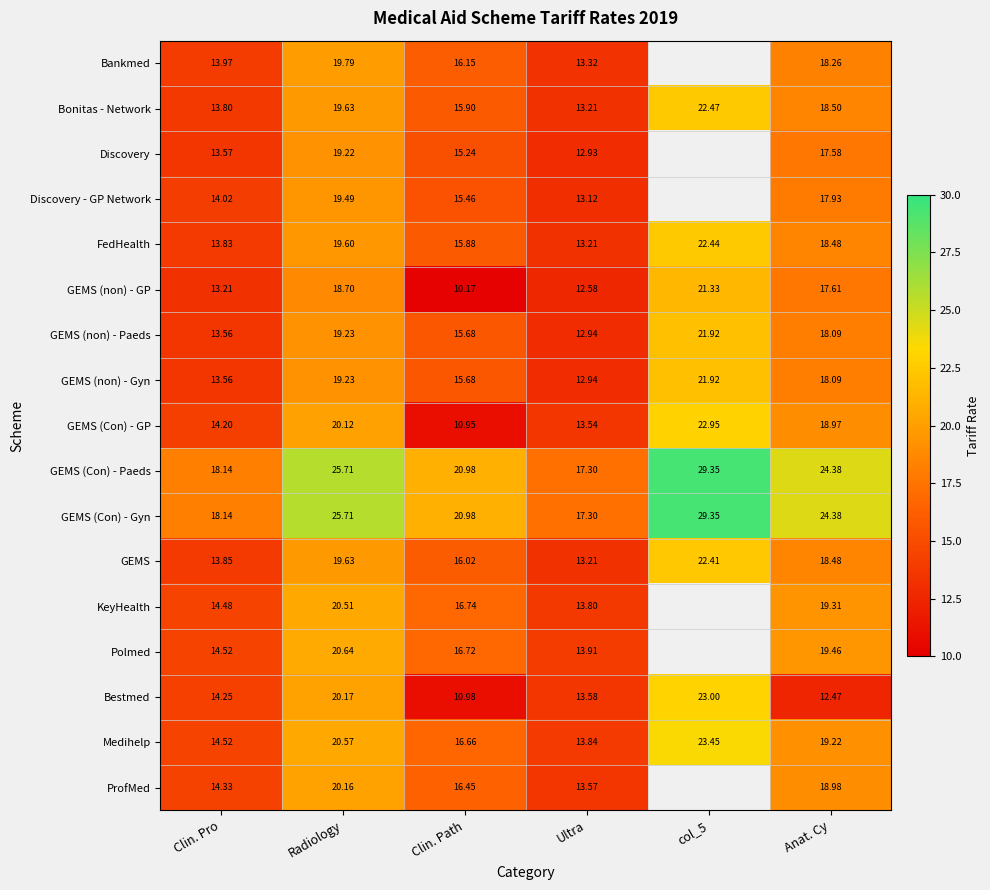

What is the difference between the Medihelp values at Ultra and Clin. Pro?

0.7